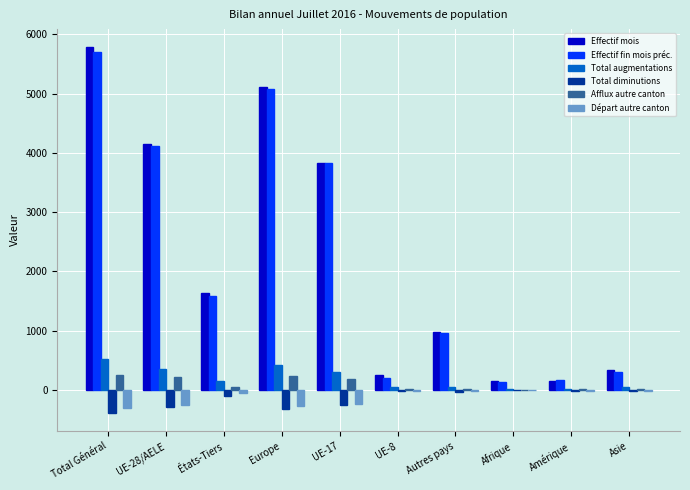

What is the maximum value for Effectif fin mois préc.?

5700